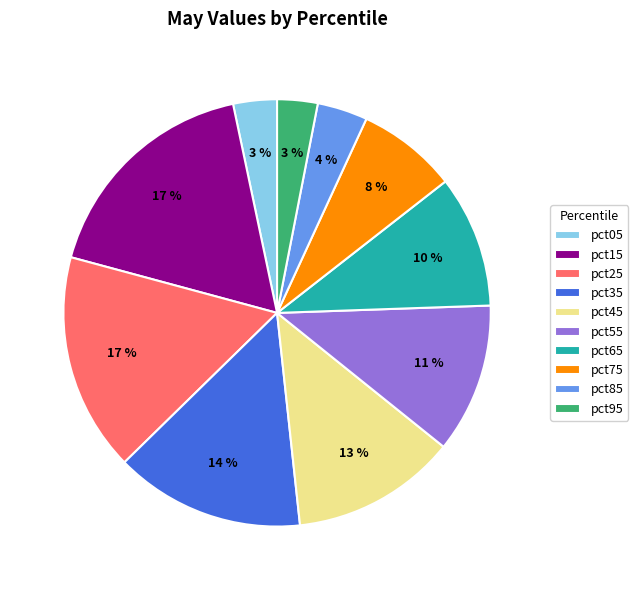

Between pct25 and pct65, which is larger?

pct25